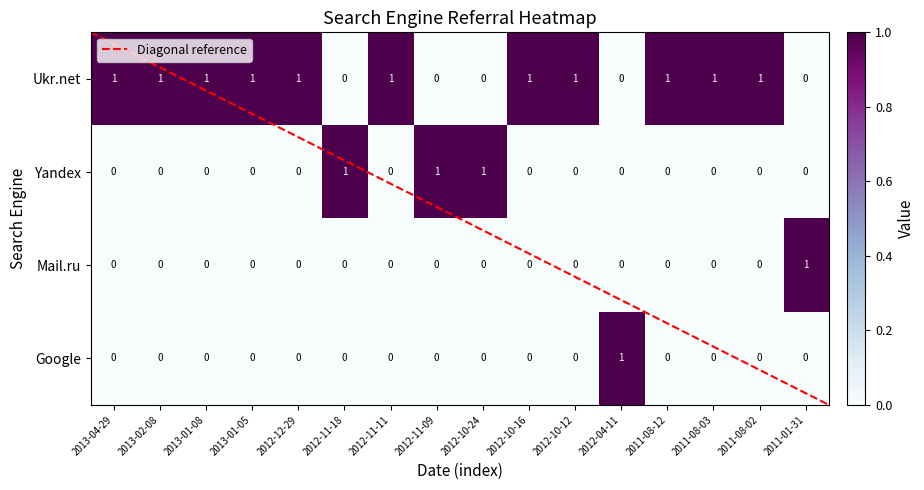

How many Ukr.net values are between 0 and 1?

16